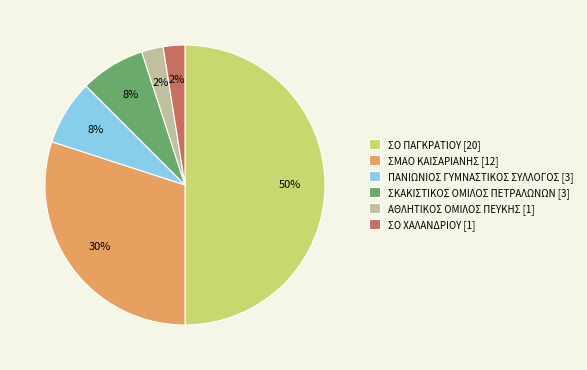

Is it true that ΣΟ ΠΑΓΚΡΑΤΙΟΥ is 50% of the pie?

True